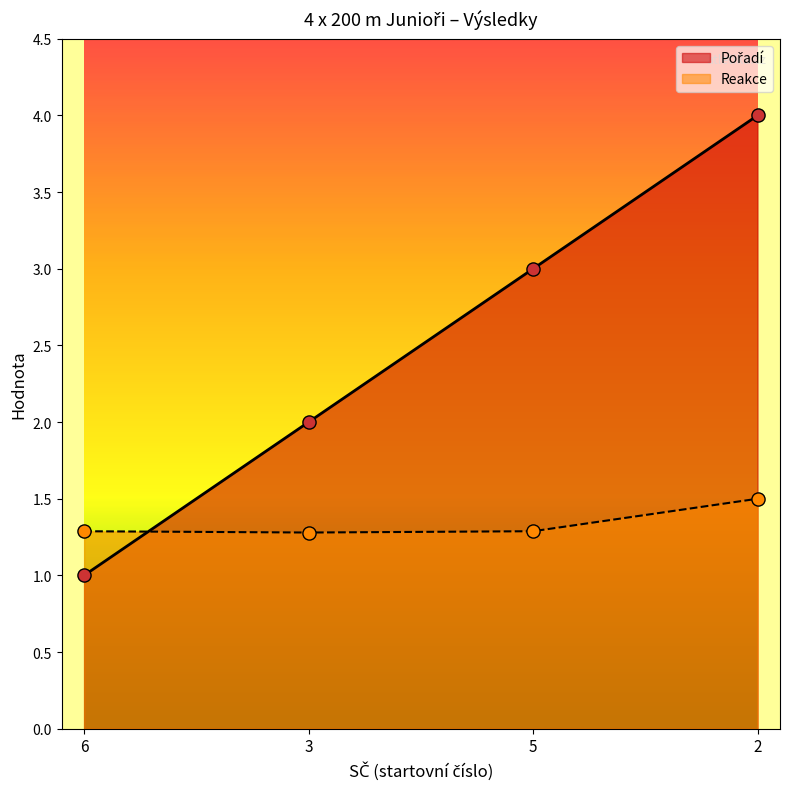

Which series reaches the minimum Y coordinate?

Pořadí